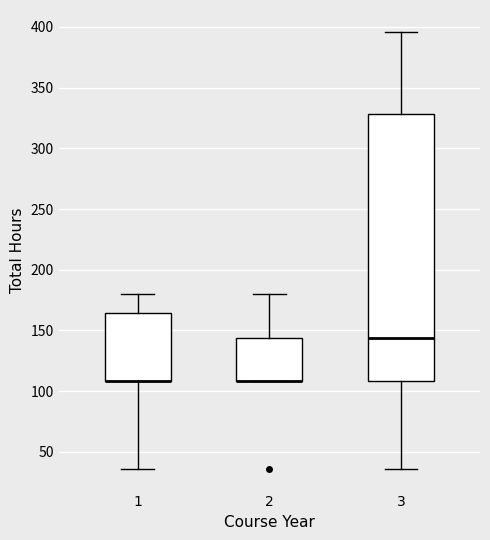

Where is the lower edge of the box at x = 2 on the y-axis? The values are not printed on the chart, so give them approximately, as read against the axis.

110